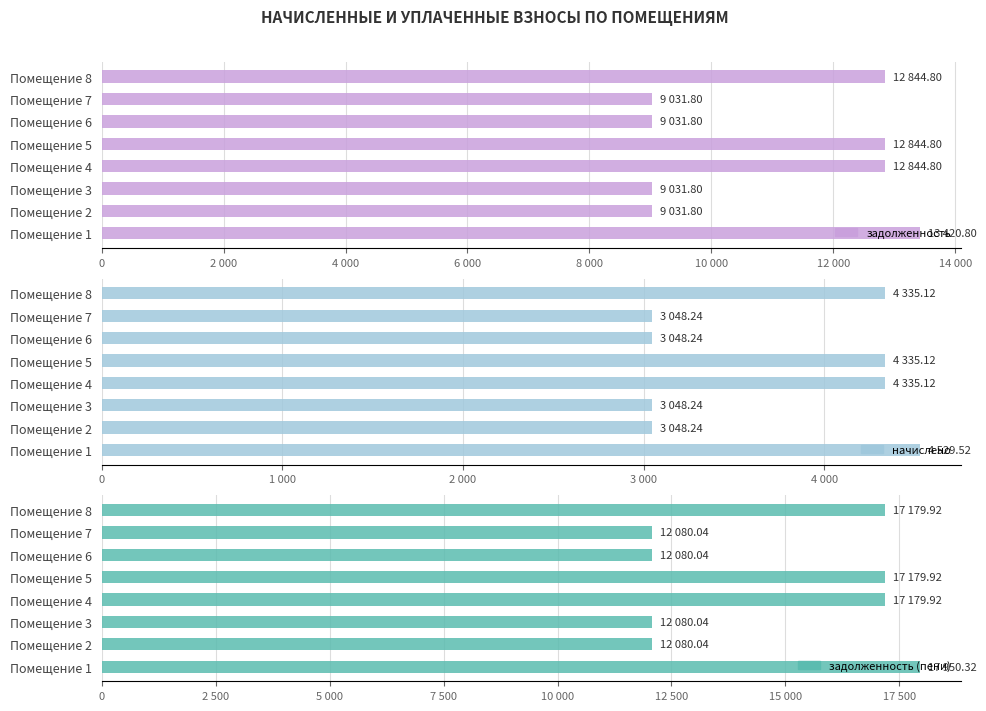

Rank the series by their maximum value, from highest to lowest.

задолженность (пени), задолженность, начислено